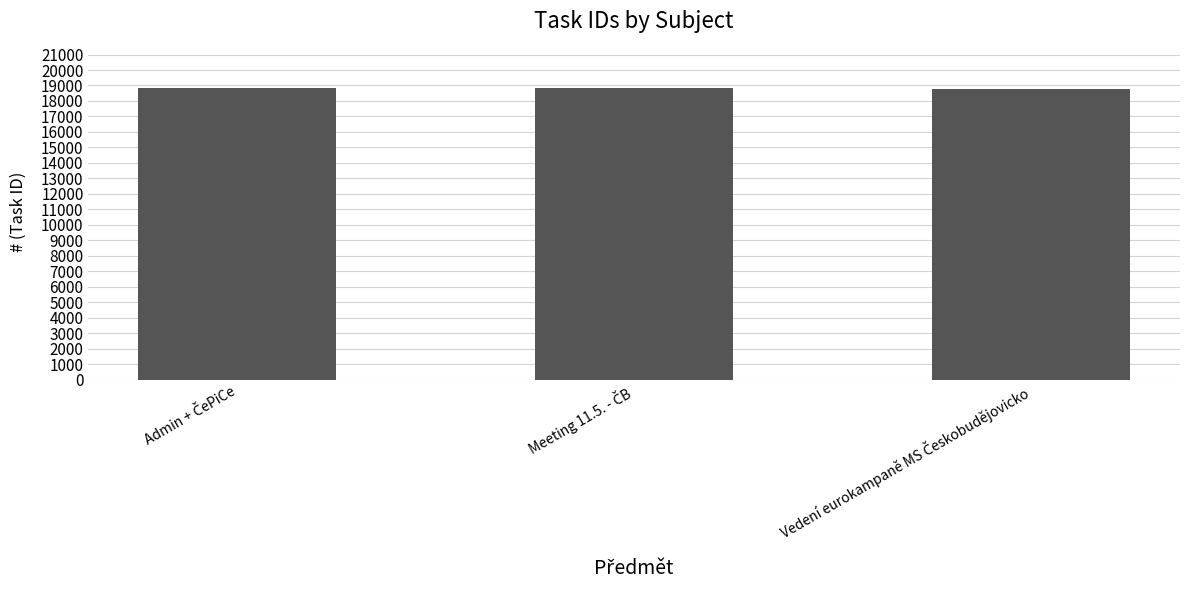

How many data points are less than 18810?

1